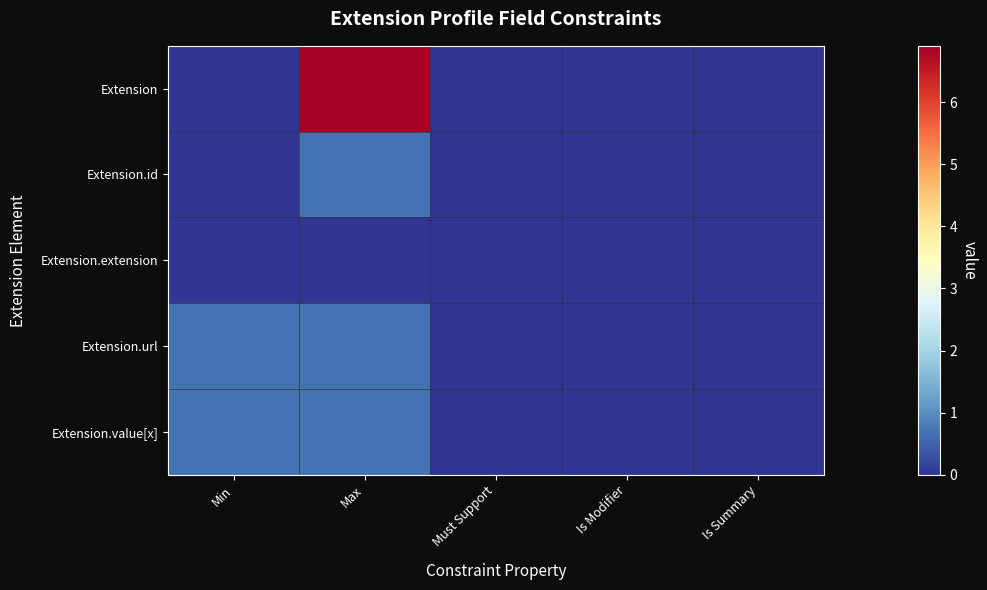

Which has a higher value, Must Support or Max?

Max